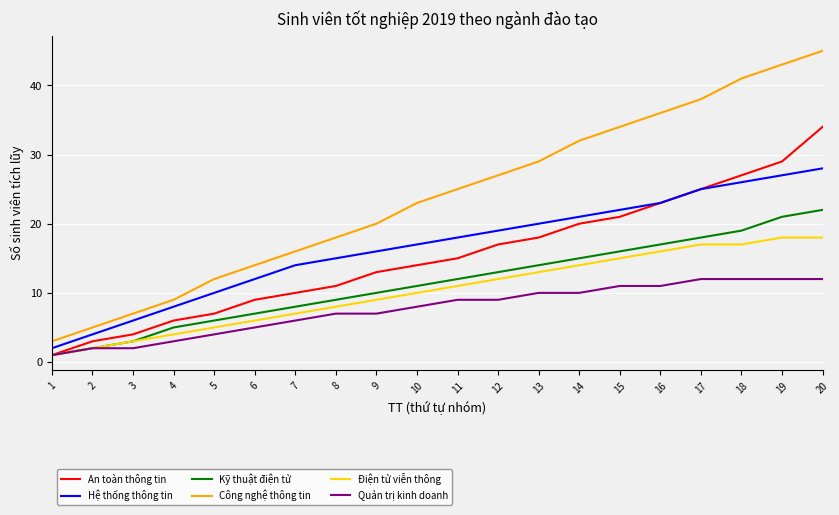

Does the chart display data point markers on the line(s)?

No